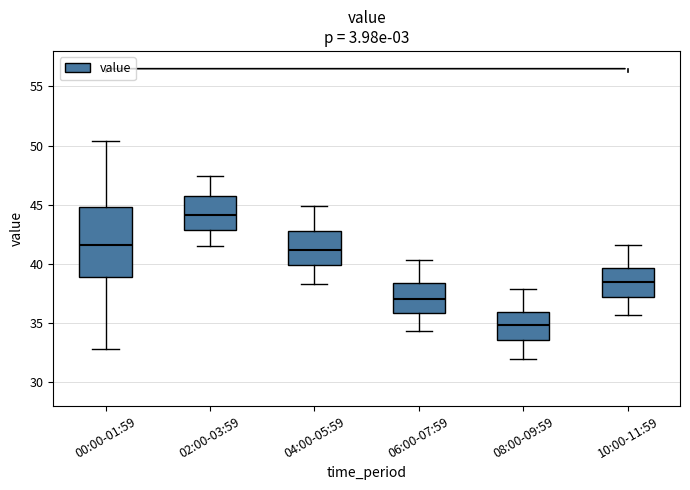

Which box is the tallest, from its lower edge to its upper edge?

00:00-01:59